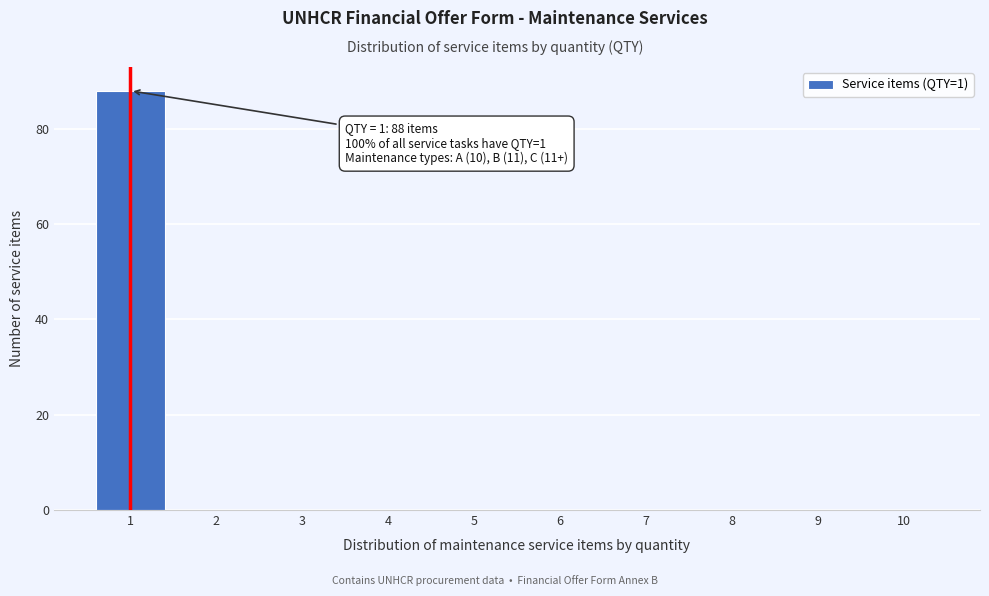

Over which range of the x-axis is the bar tallest?

0.5 to 1.5